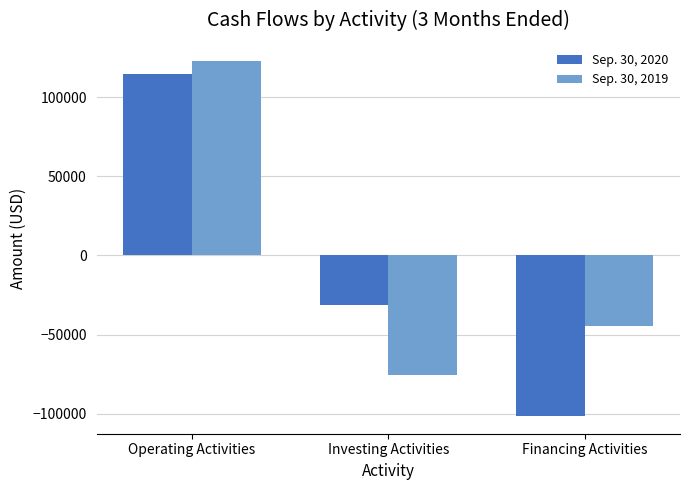

What is the total value across all series at Operating Activities?

237529